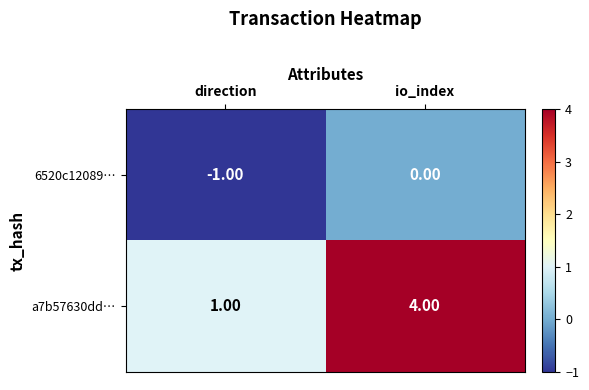

Where is a7b57630dd… nearest to the value 2?

direction